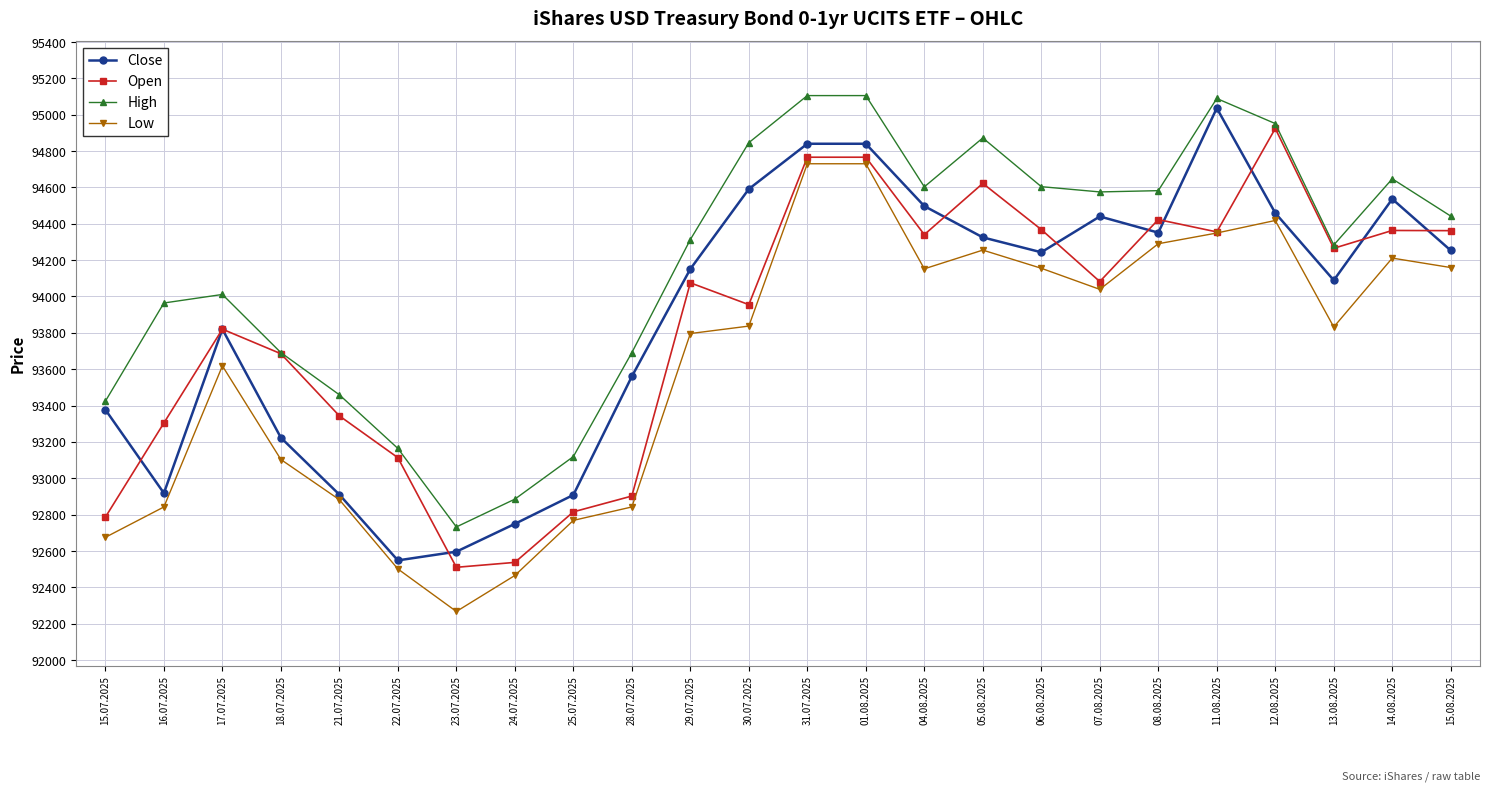

What is the sum of all Low values?

2246916